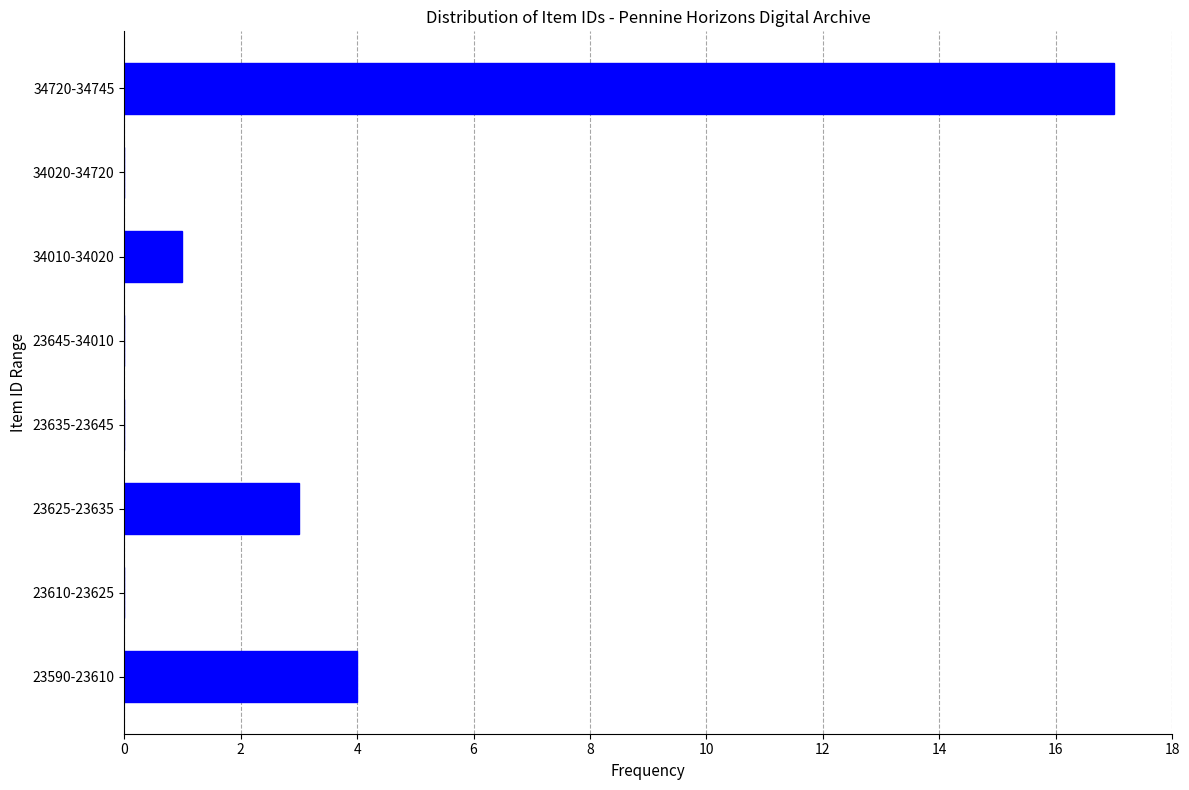

Reading bottom to top, extract all data points from this chart.

23590-23610=4	23610-23625=0	23625-23635=3	23635-23645=0	23645-34010=0	34010-34020=1	34020-34720=0	34720-34745=17